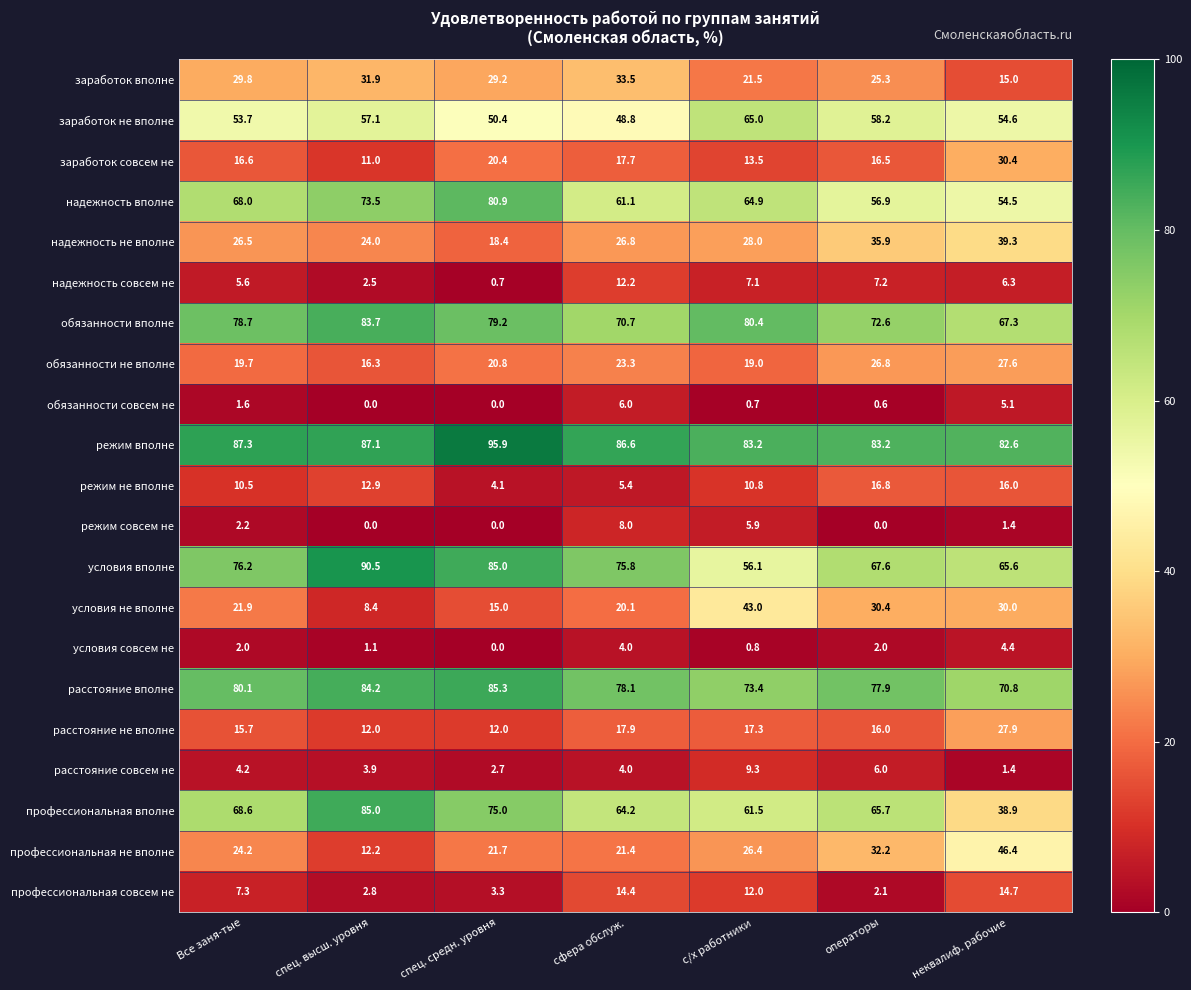

What is the greatest value displayed?

95.9